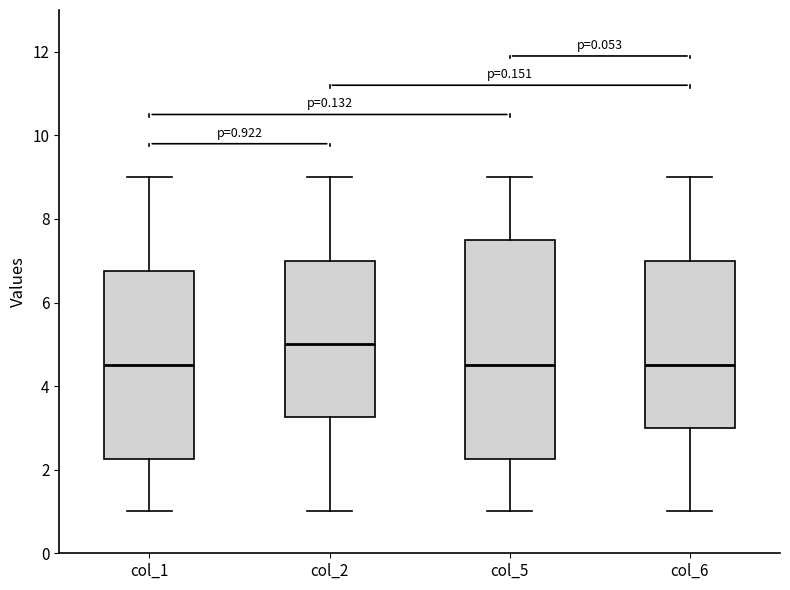

Which box has the highest median line?

col_2